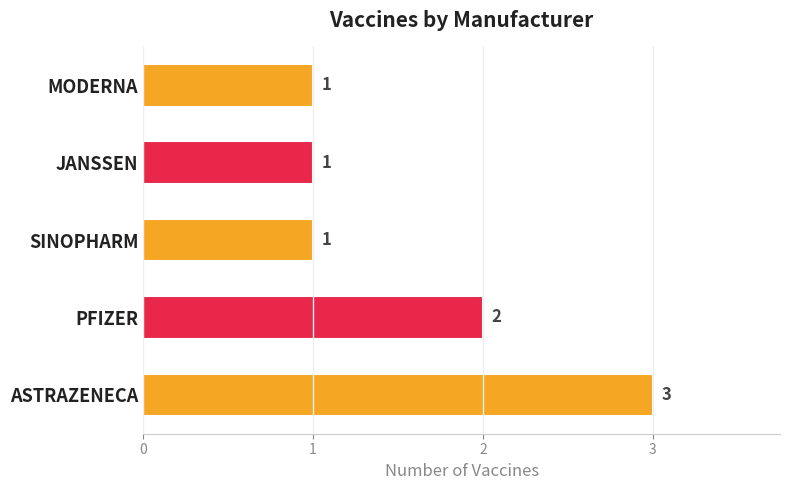

At which label is the value closest to 2?

PFIZER